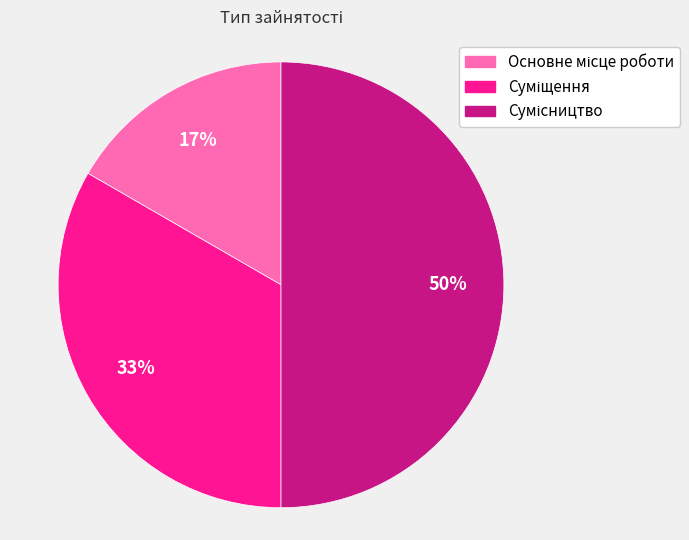

How many slices are in this pie chart?

3